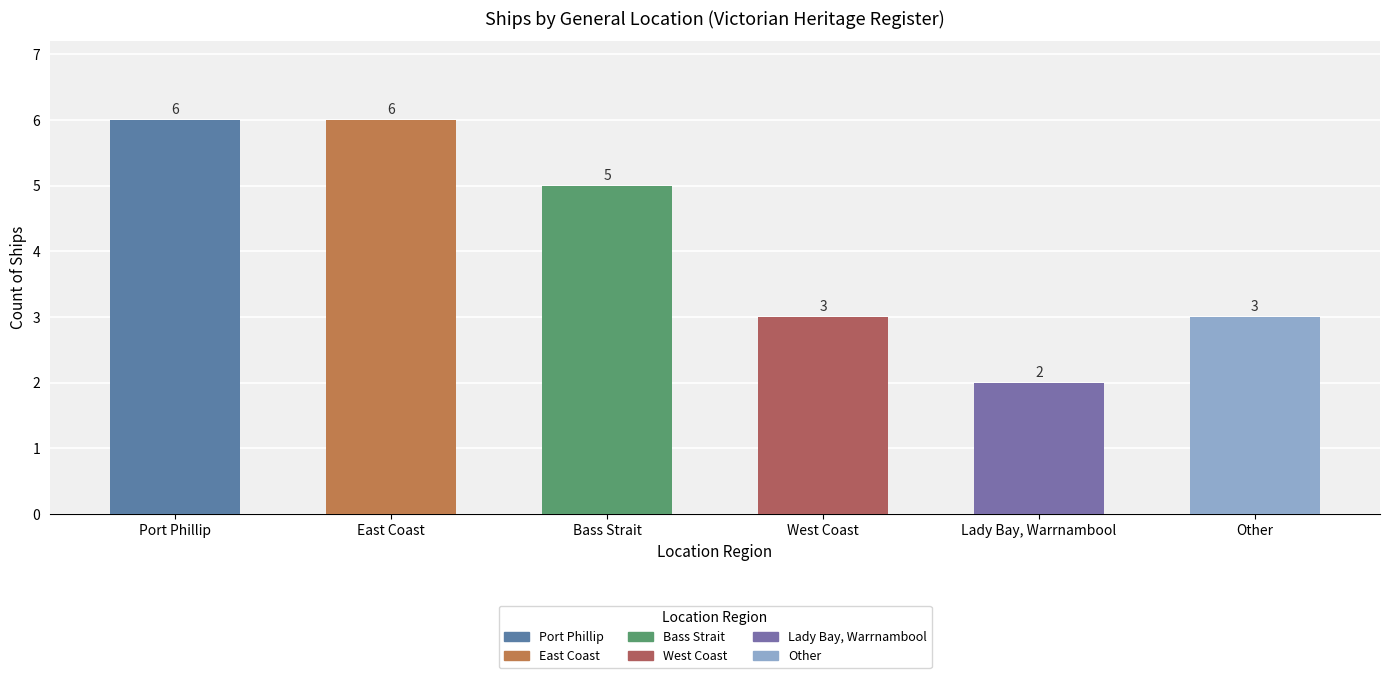

How many categories are shown in the chart?

6